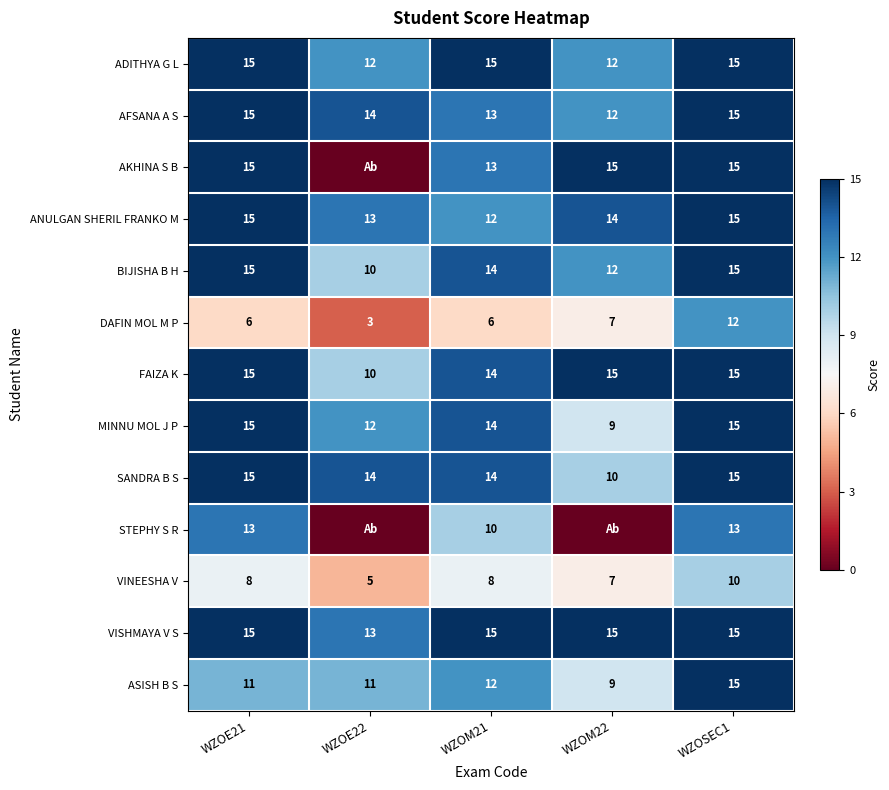

The ADITHYA G L series shows 3 at WZOM22. True or false?

False